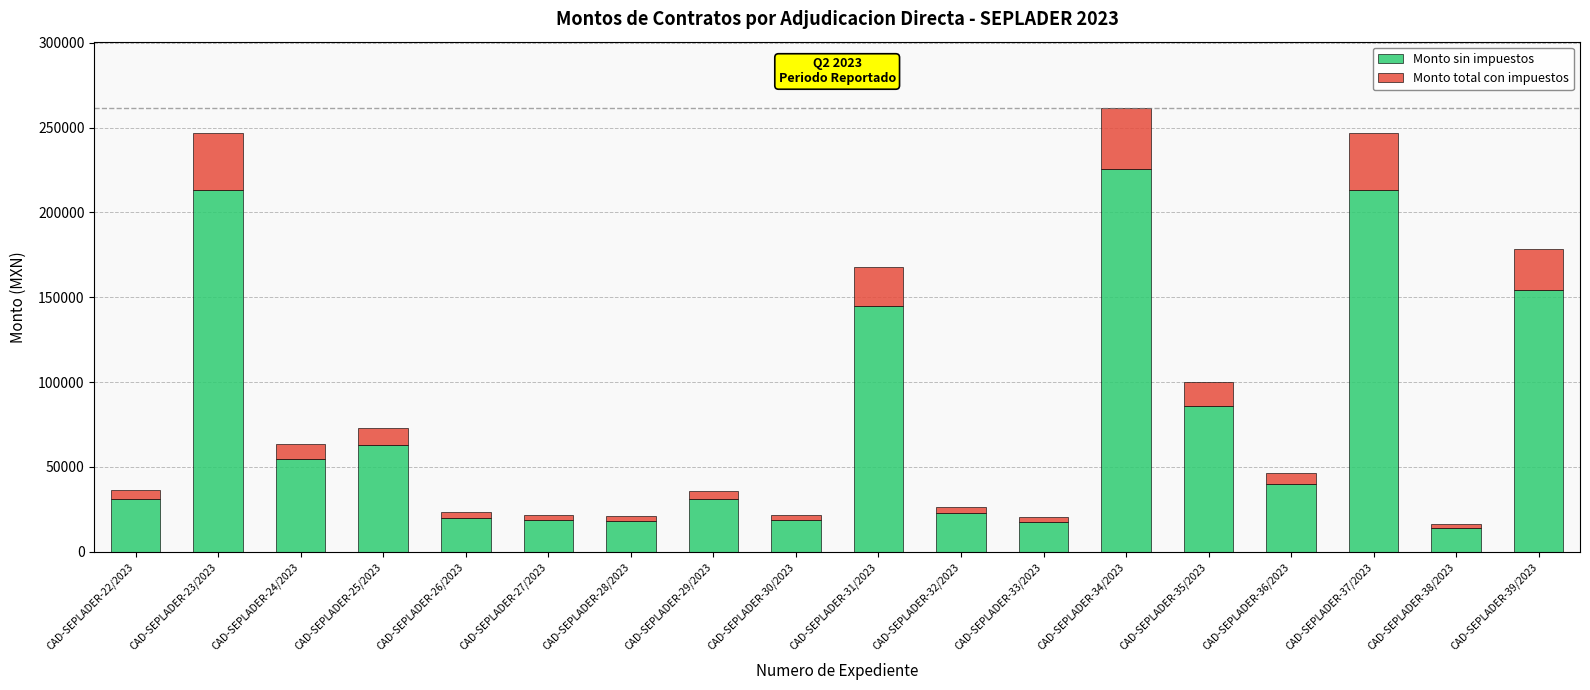

Are the bars grouped side by side (vs. stacked)?

No